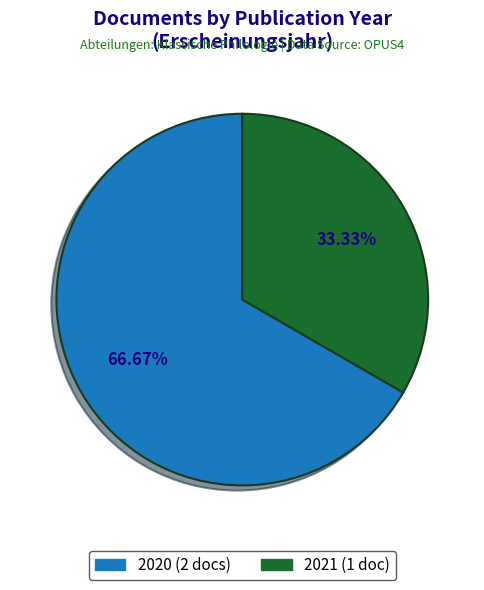

Is there any slice that represents more than half of the pie?

Yes